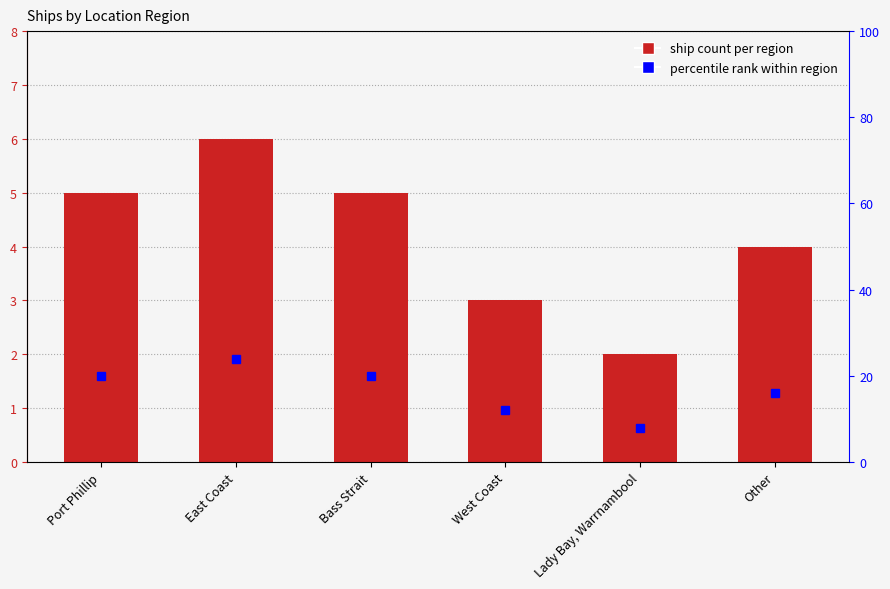

What is the total value across all series at Port Phillip?

25